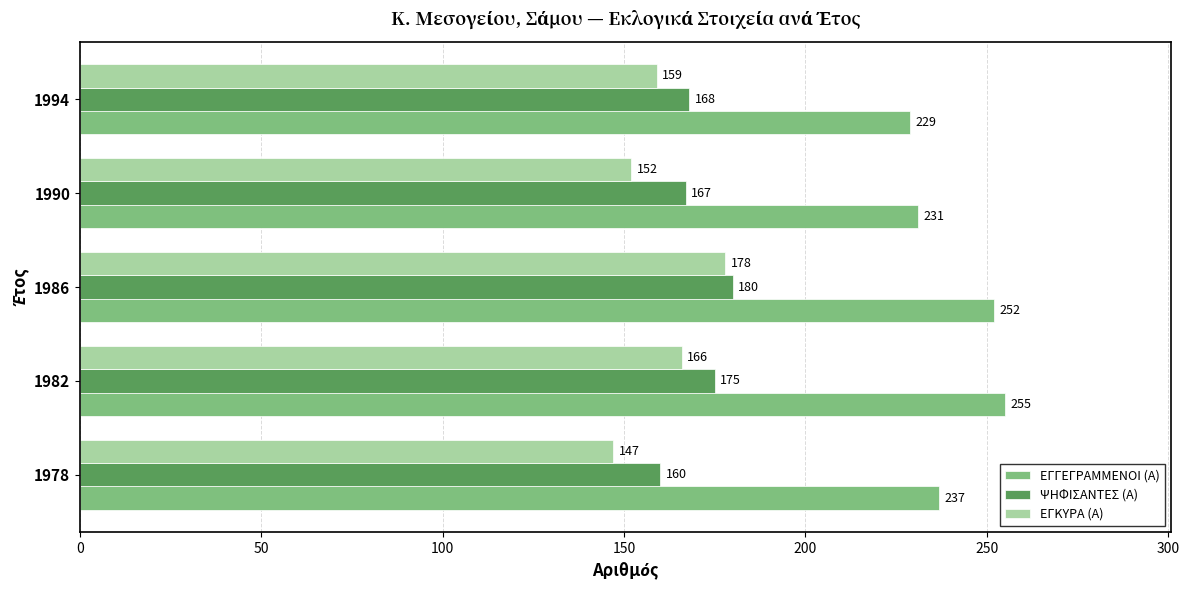

Which series changed the most between 1986 and 1994?

ΕΓΓΕΓΡΑΜΜΕΝΟΙ (Α)